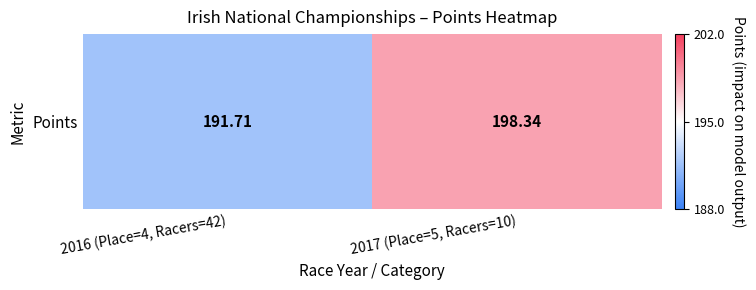

Reading left to right, what are all the values shown in this chart?

2016 (Place=4, Racers=42)=191.7	2017 (Place=5, Racers=10)=198.3